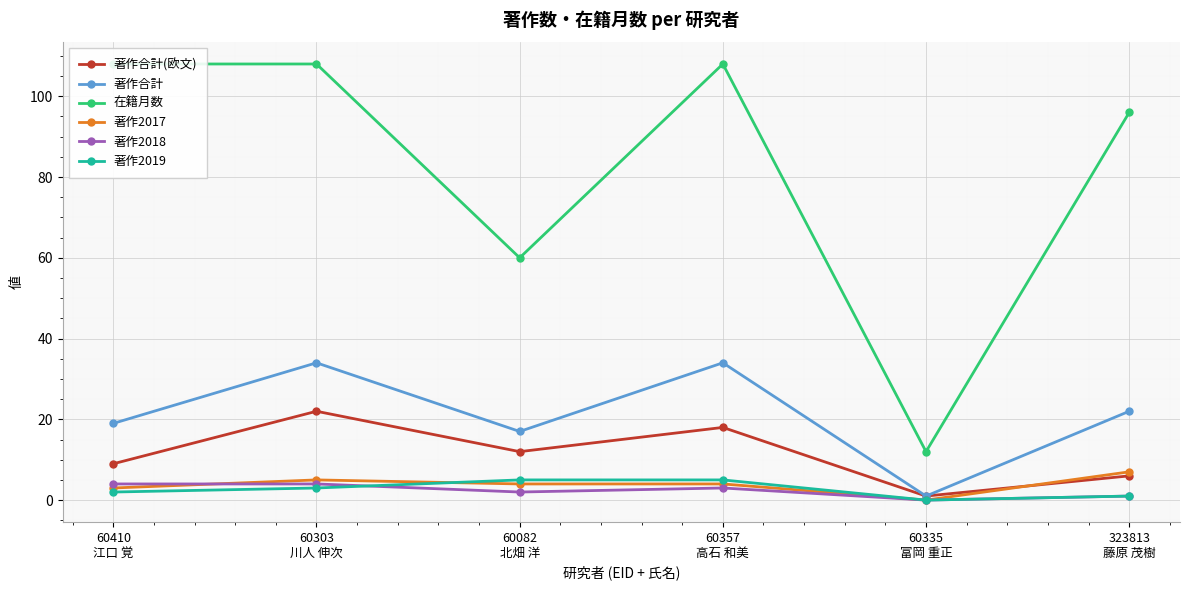

At which label does 著作合計(欧文) reach its peak?

60303
川人 伸次